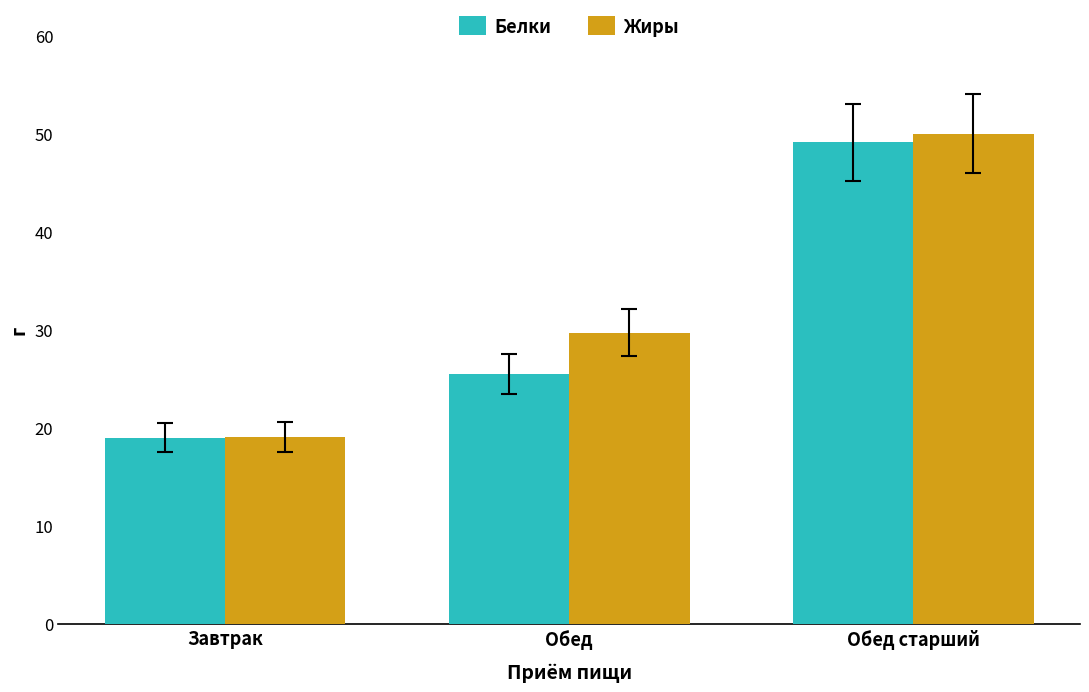

What value does the Жиры series have at Обед?

29.7